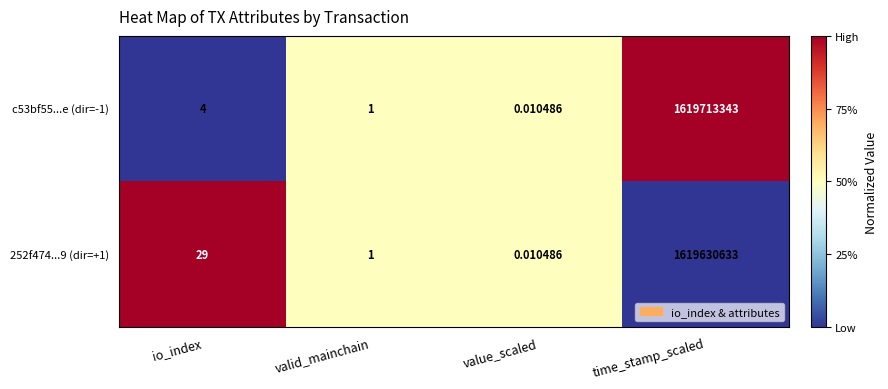

At which category is the sum across all series the highest?

time_stamp_scaled